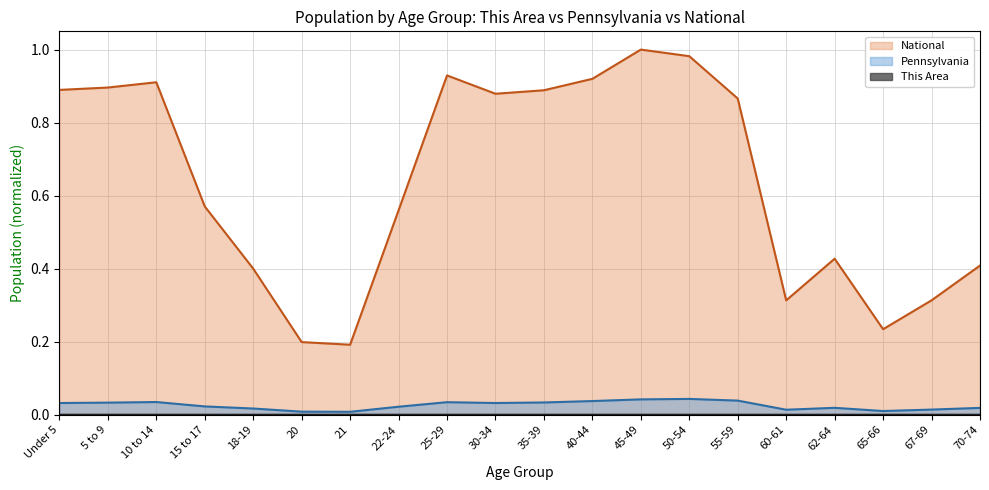

The value of Pennsylvania at 5 to 9 is 0.0. True or false?

True